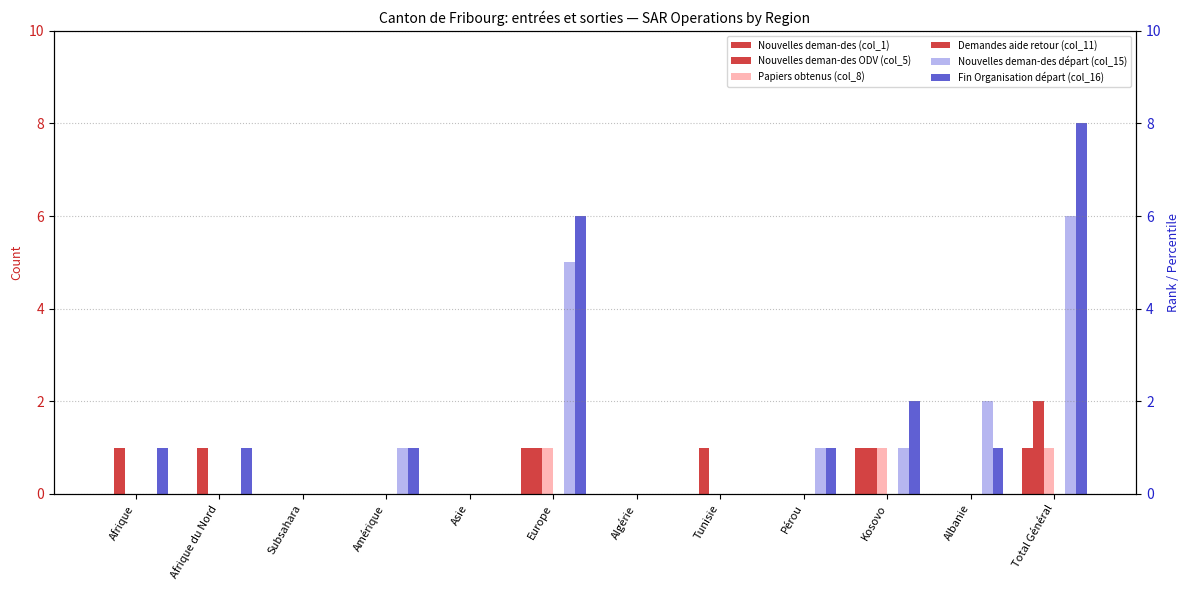

Where is Demandes aide retour (col_11) nearest to the value 0?

Afrique